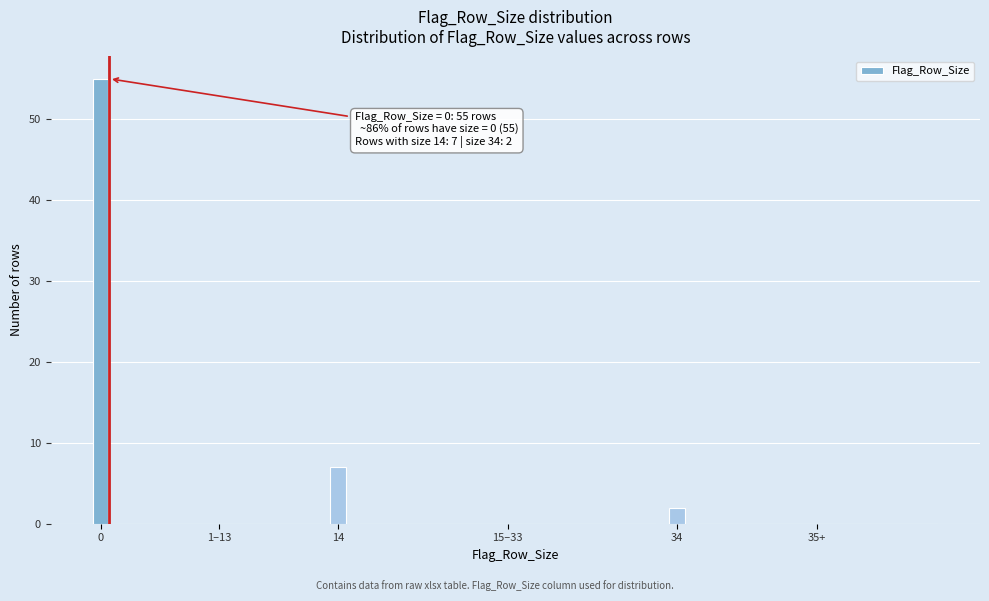

Reading left to right, extract all data points from this chart.

0=55	1–13=0	14=7	15–33=0	34=2	35+=0